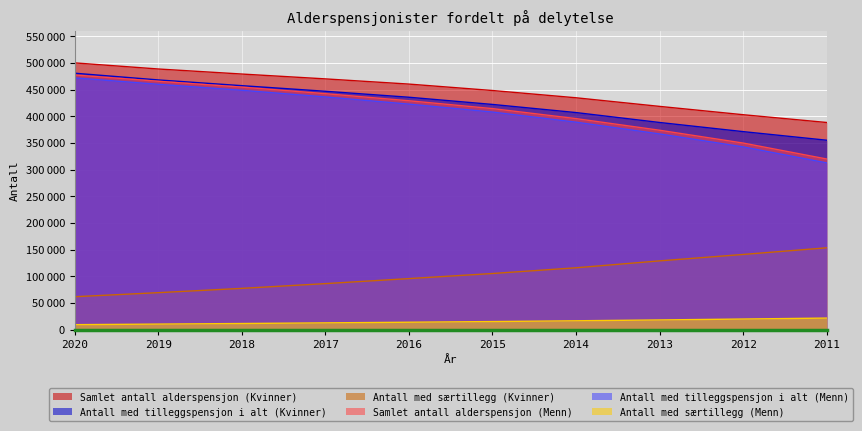

Is the value of Antall med særtillegg (Menn) at 2018 greater than the value of Samlet antall alderspensjon (Kvinner) at 2020?

No